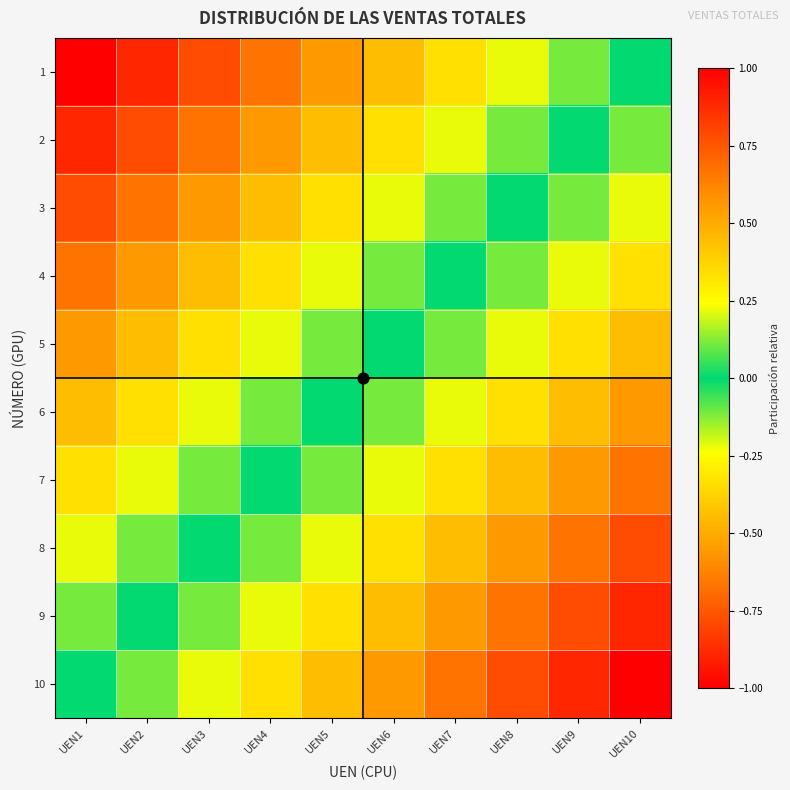

What is the smallest value displayed?

-1.0